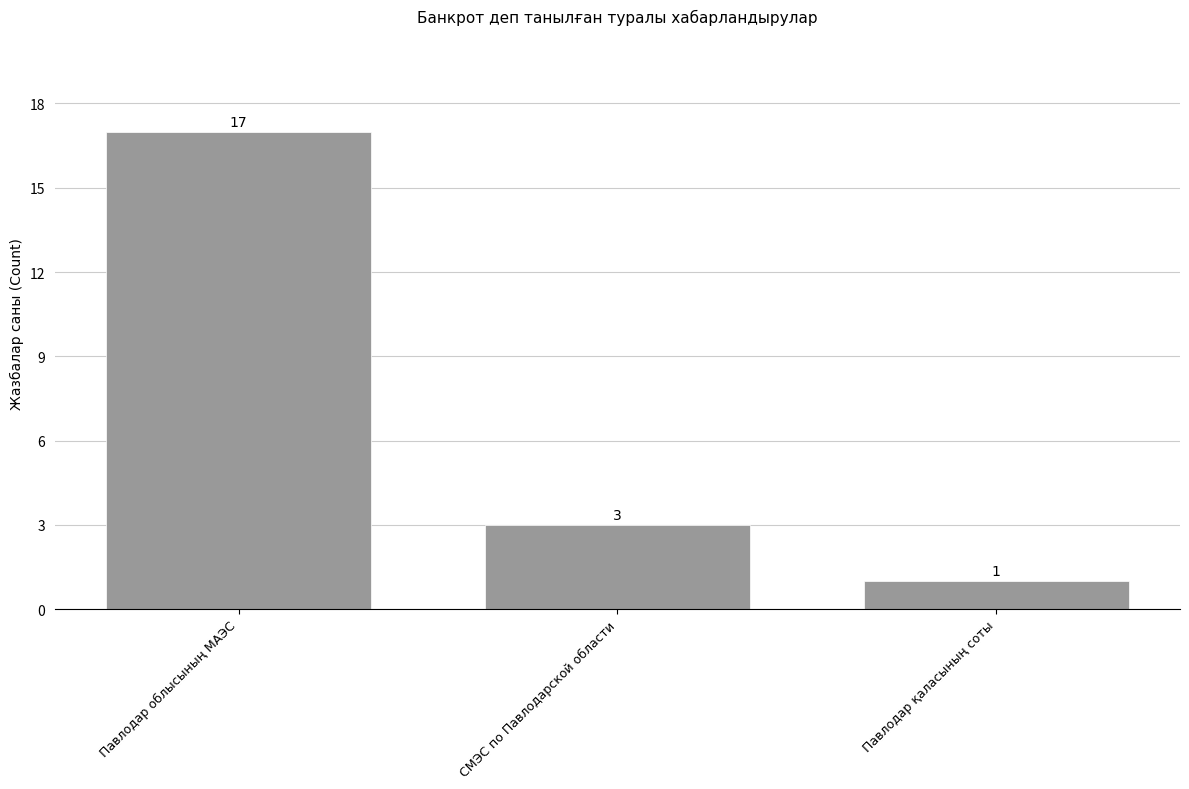

What is the label of the 1st bar from the right?

Павлодар қаласының соты